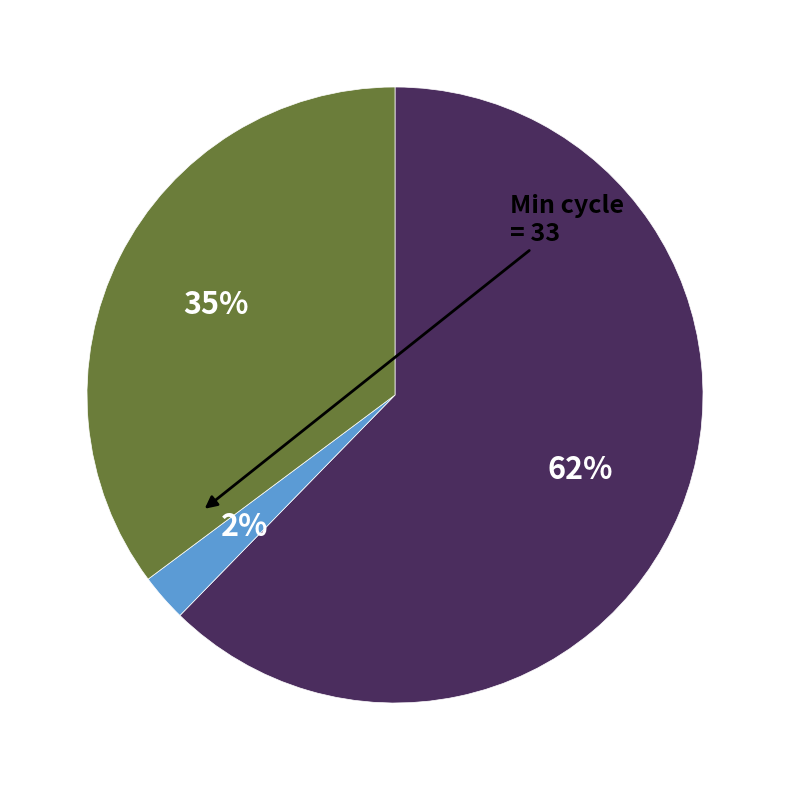

To the nearest percent, what is the average slice percentage?

33%